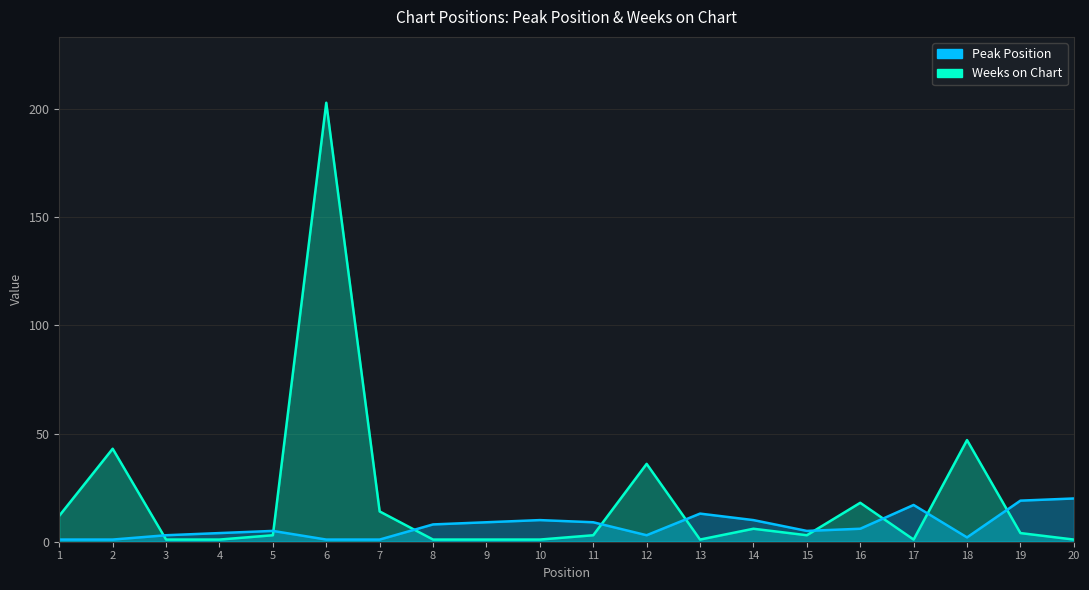

Where is Weeks on Chart nearest to the value 102?

18